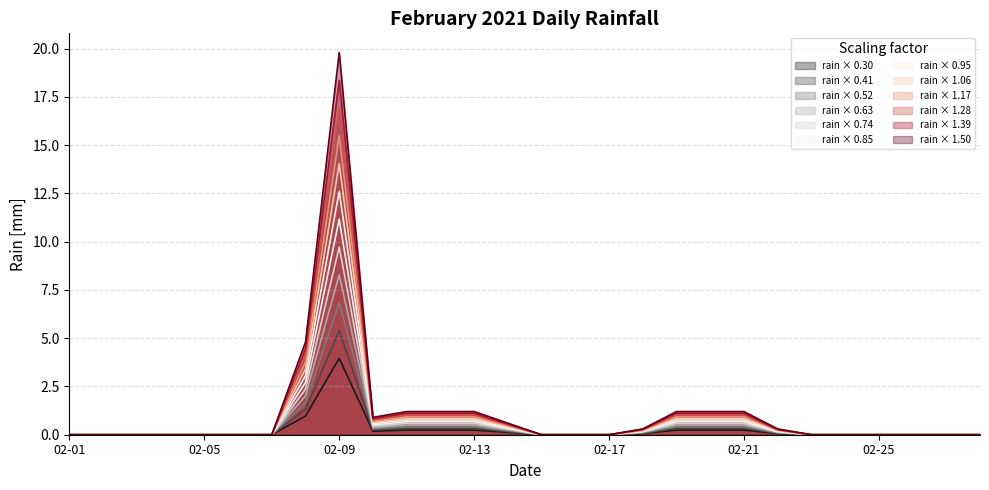

How many series are shown in this chart?

12